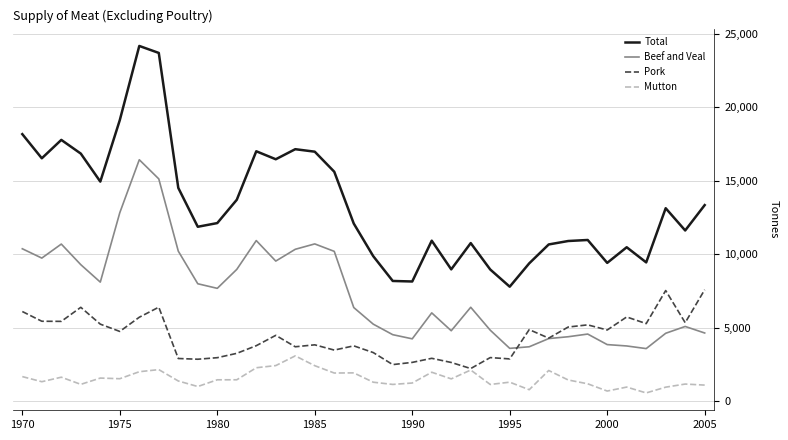

Which series has the largest total across all categories?

Total